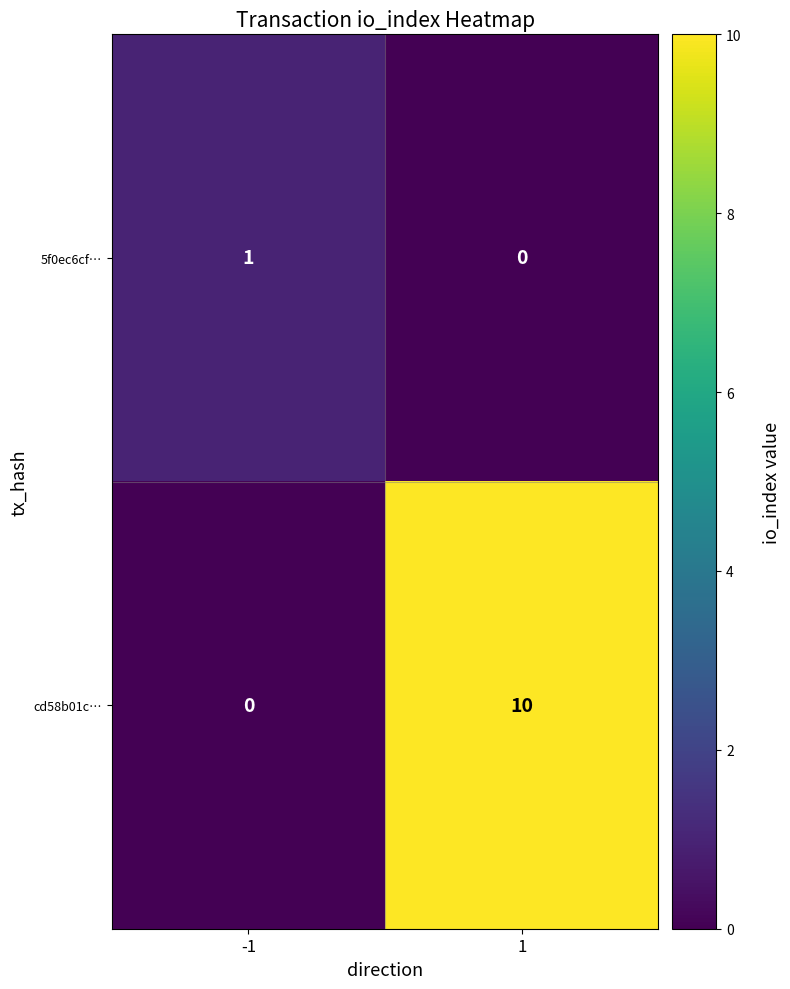

Count the number of categories in the chart.

2